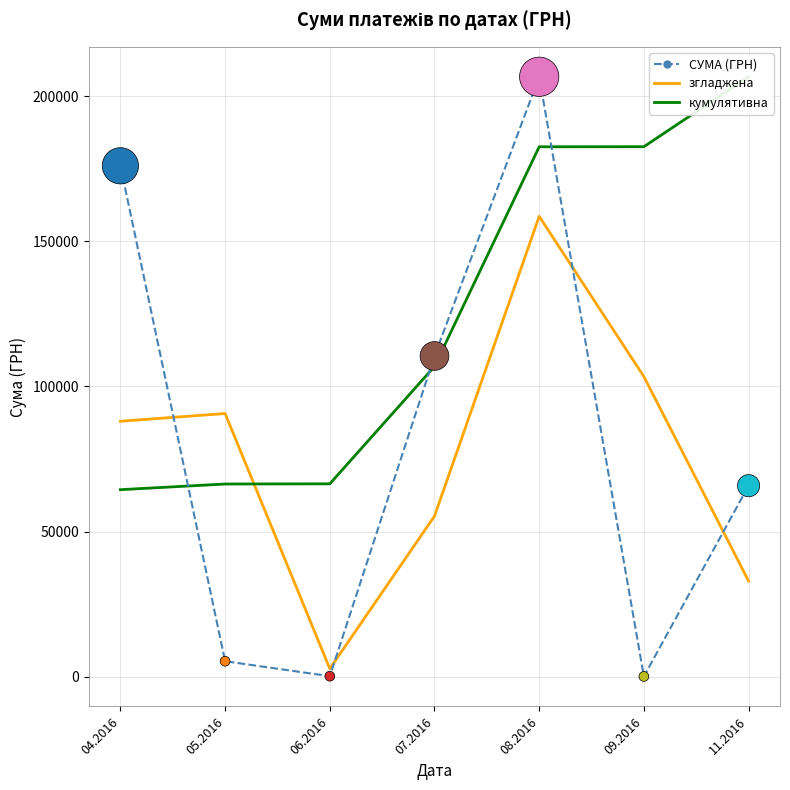

What are all the series names shown in the legend?

СУМА (ГРН), згладжена, кумулятивна